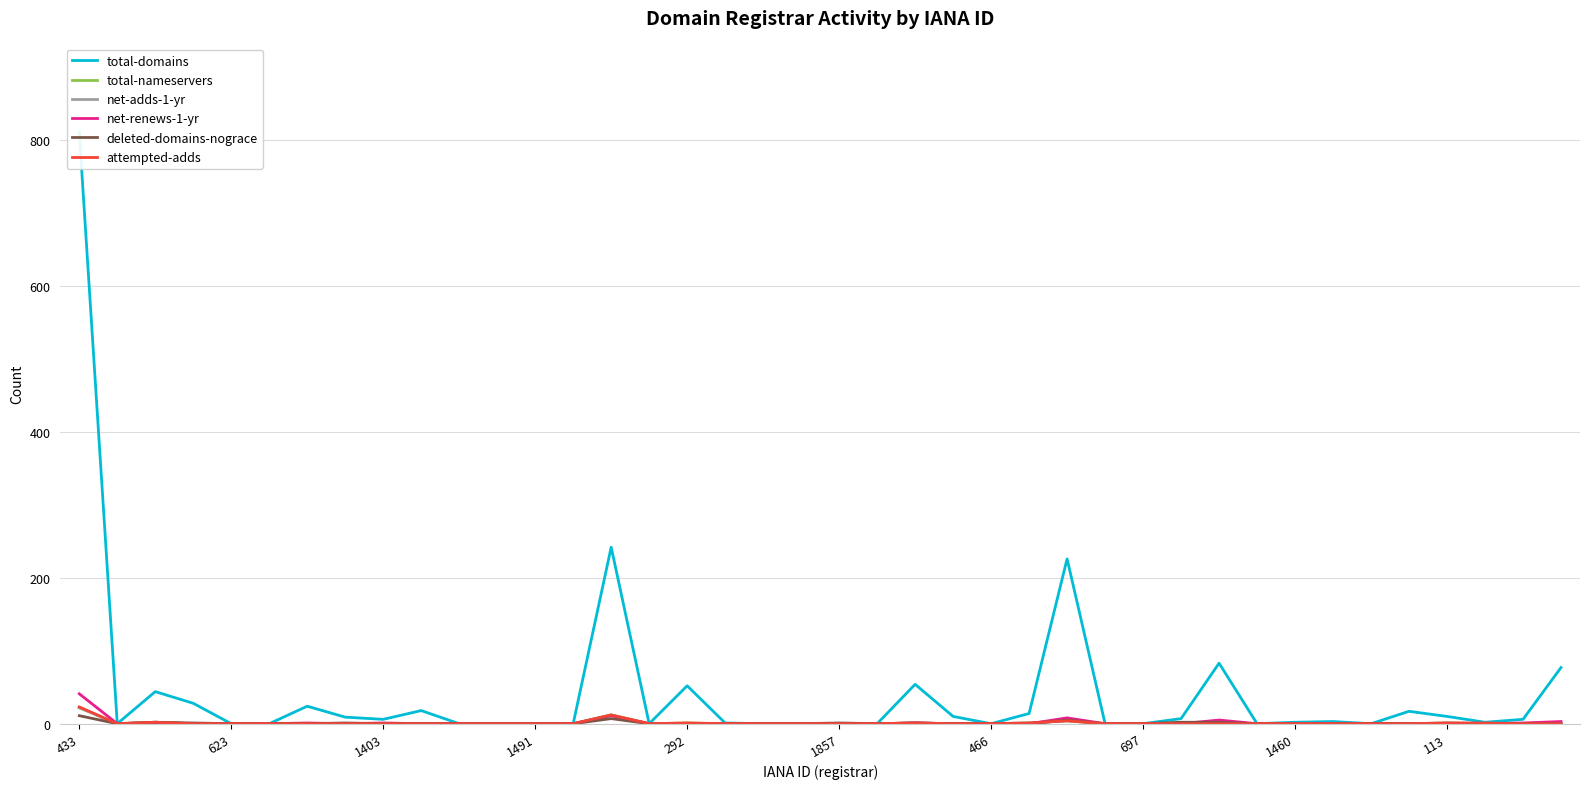

What is the sum of all total-nameservers values?

44